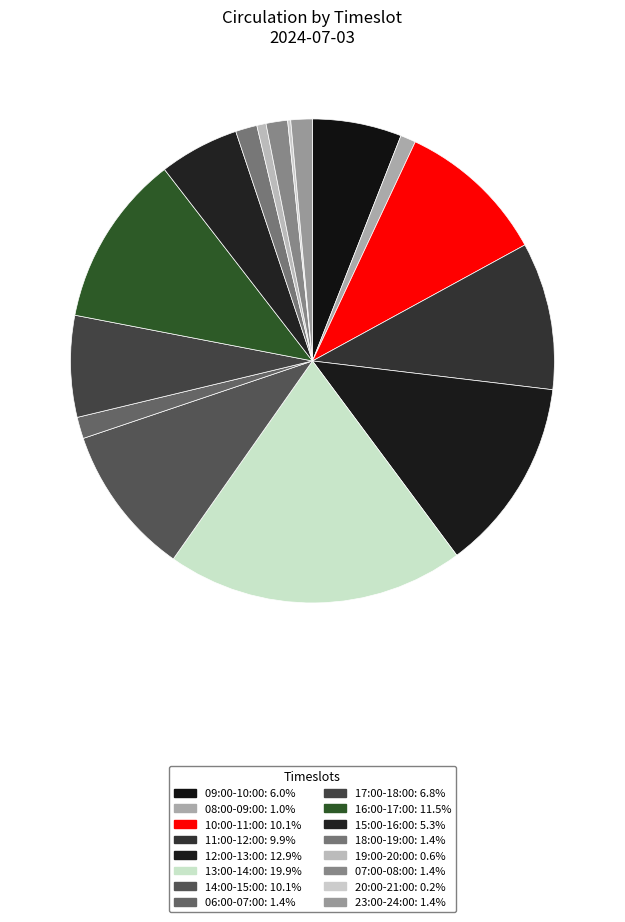

Which slice is the largest?

13:00-14:00